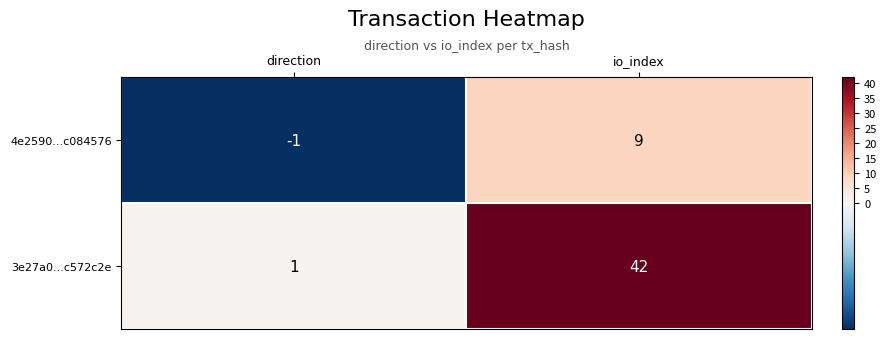

Reading left to right, what are all the values shown in this chart?

4e2590...c084576: direction=-1	io_index=9
3e27a0...c572c2e: direction=1	io_index=42